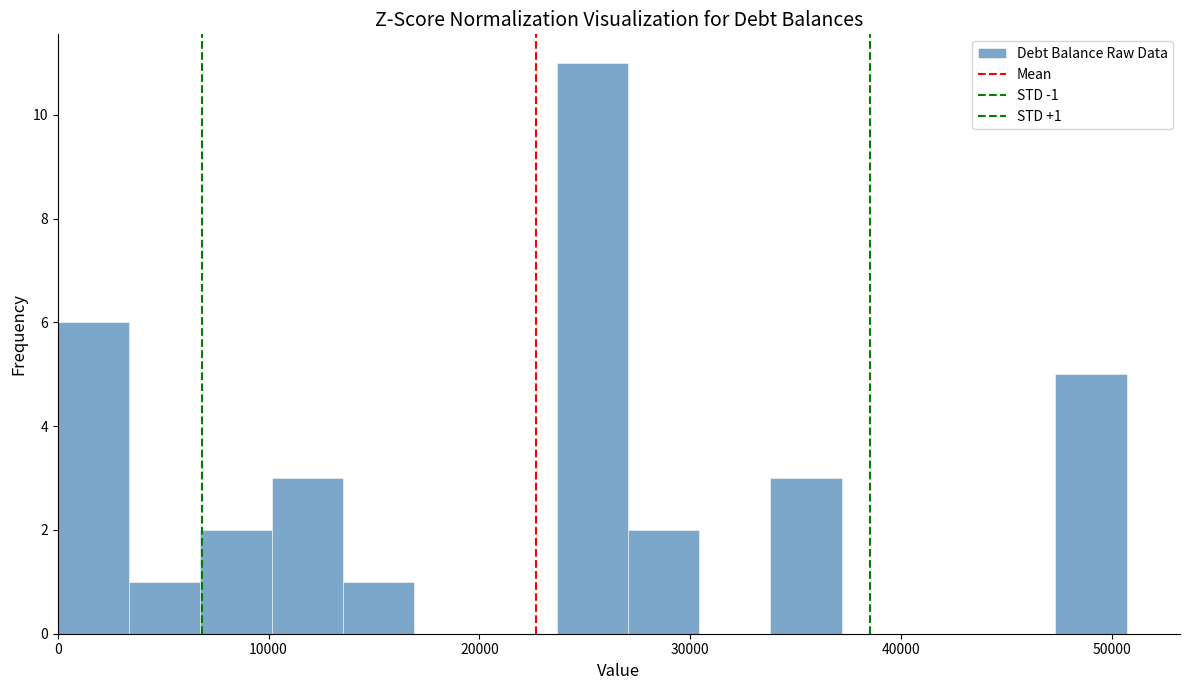

Around what value on the x-axis is the tallest bar? Give the approximate position of its centre, as read against the axis.

25000